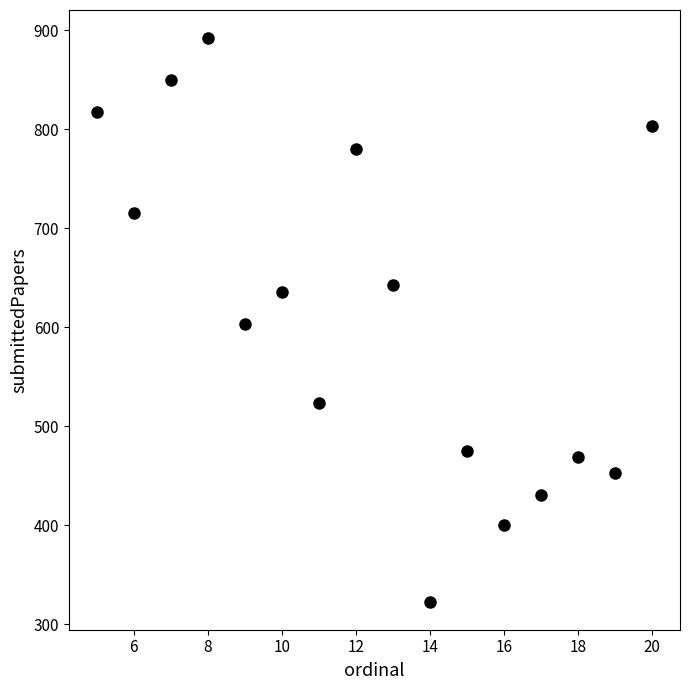

What is the range of X values (max minus min)?

15